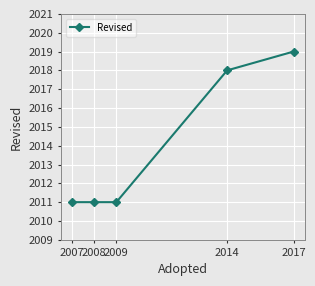

Which label corresponds to the largest value in the chart?

2017